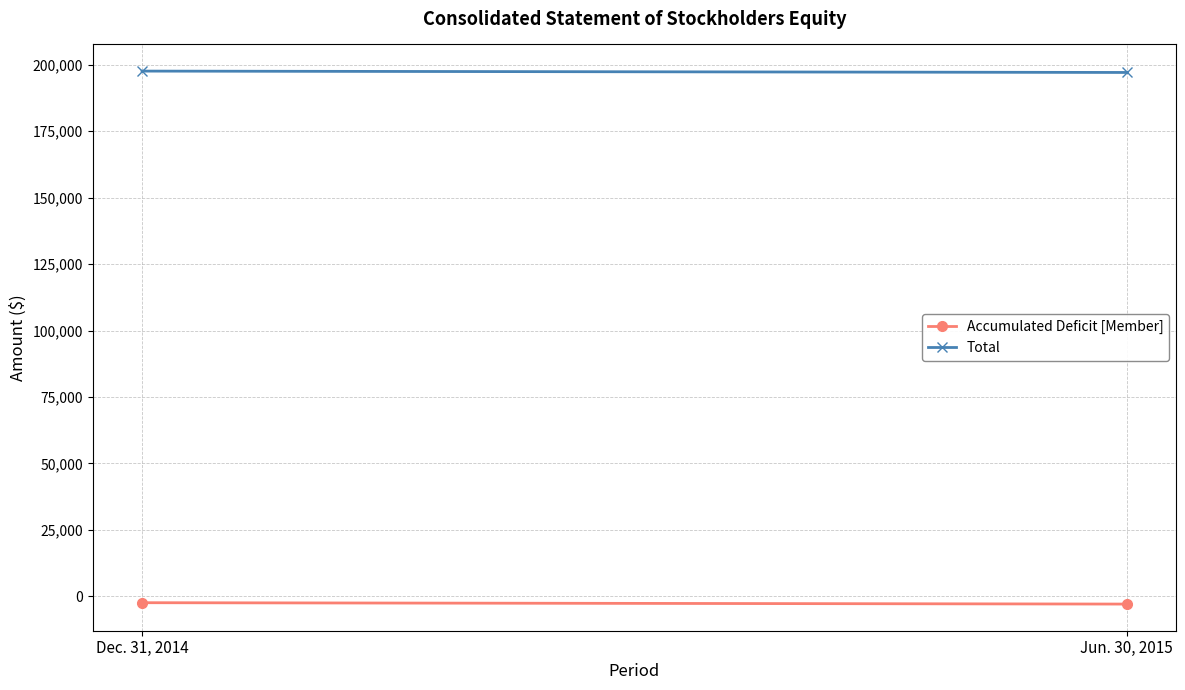

The value of Total at Jun. 30, 2015 is 197108. True or false?

True